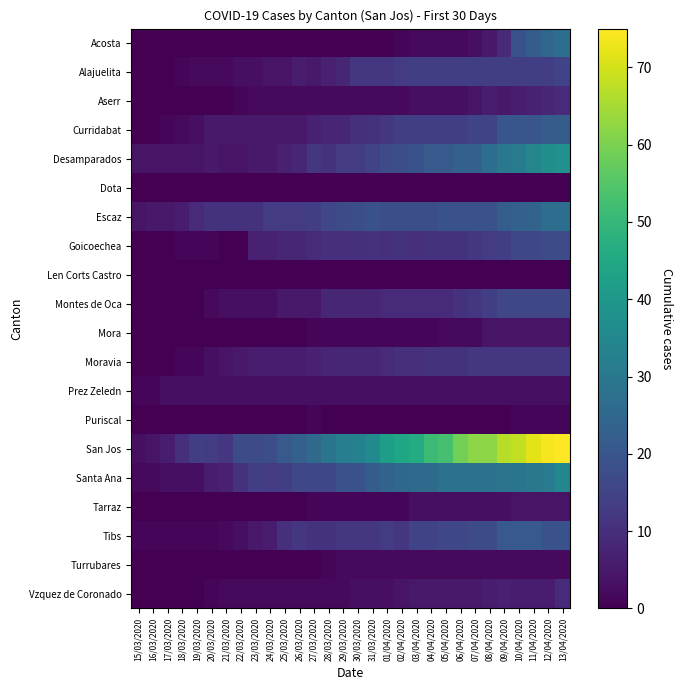

At which category is the sum across all series the highest?

13/04/2020